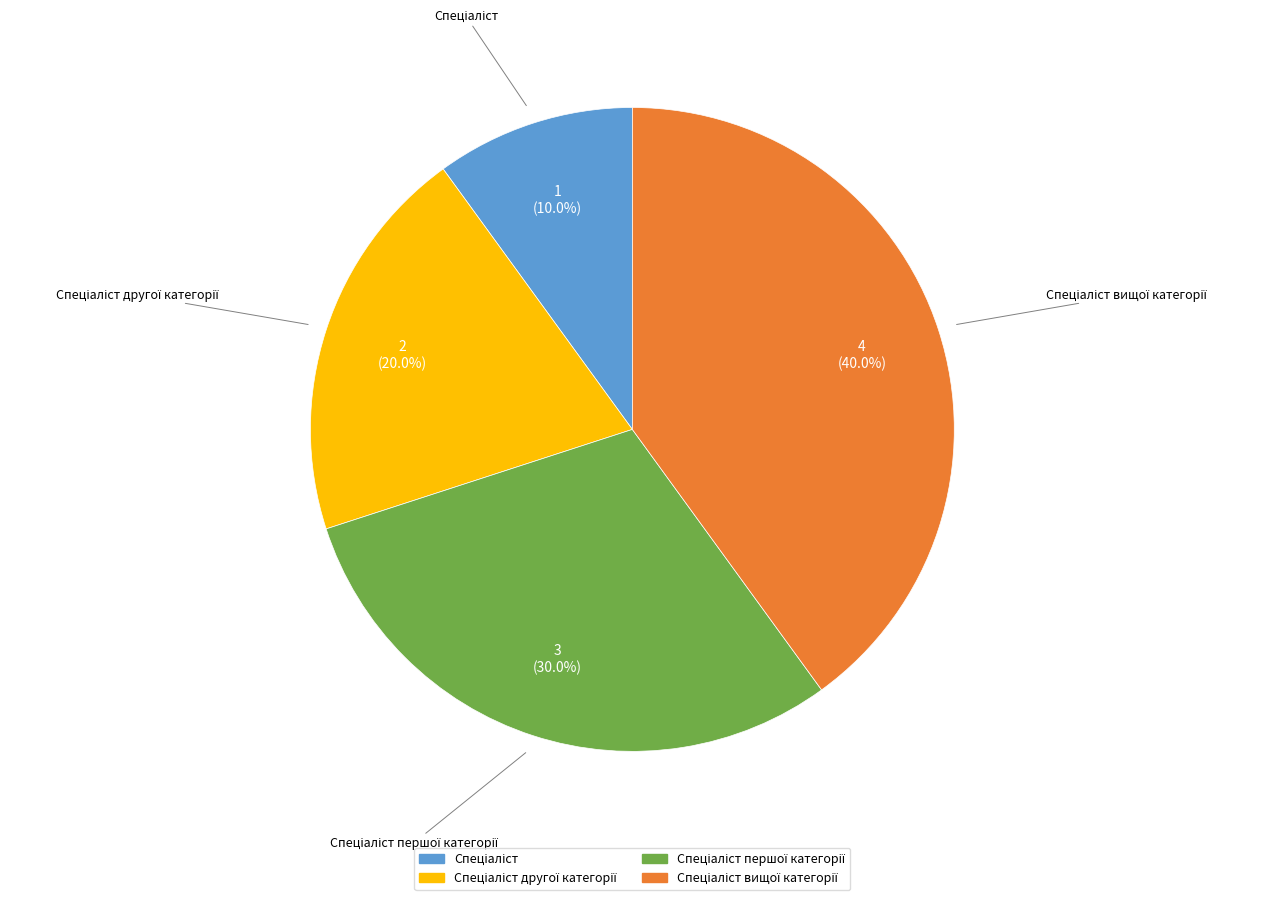

Is there any slice that represents more than half of the pie?

No